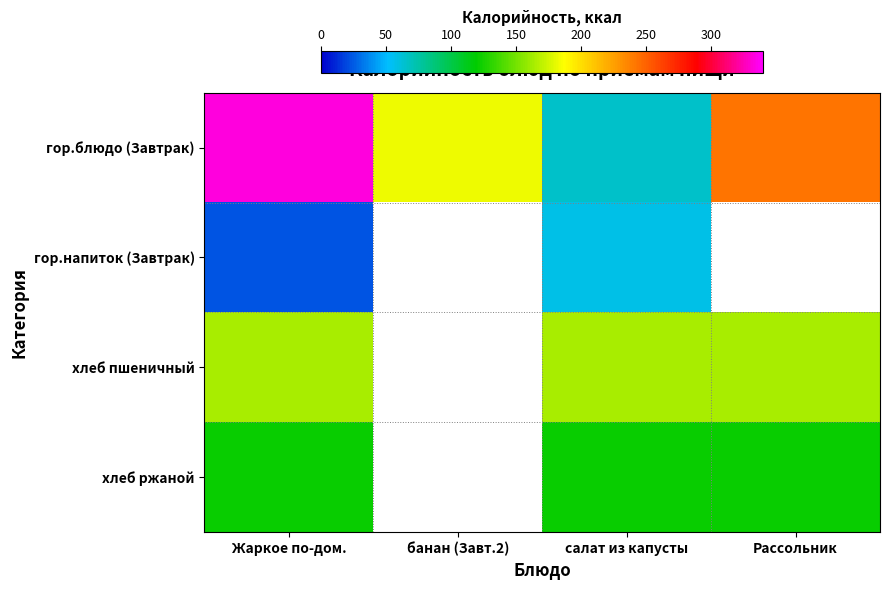

Which has a higher value, Жаркое по-дом. or Рассольник?

Жаркое по-дом.